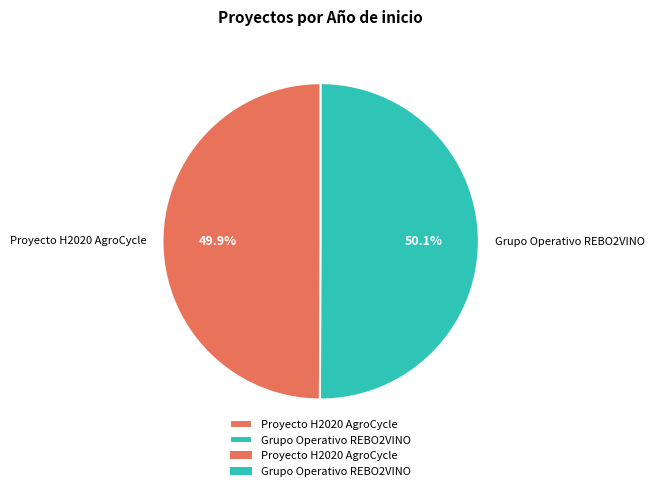

Do Proyecto H2020 AgroCycle and Grupo Operativo REBO2VINO together represent more than half of the pie?

Yes